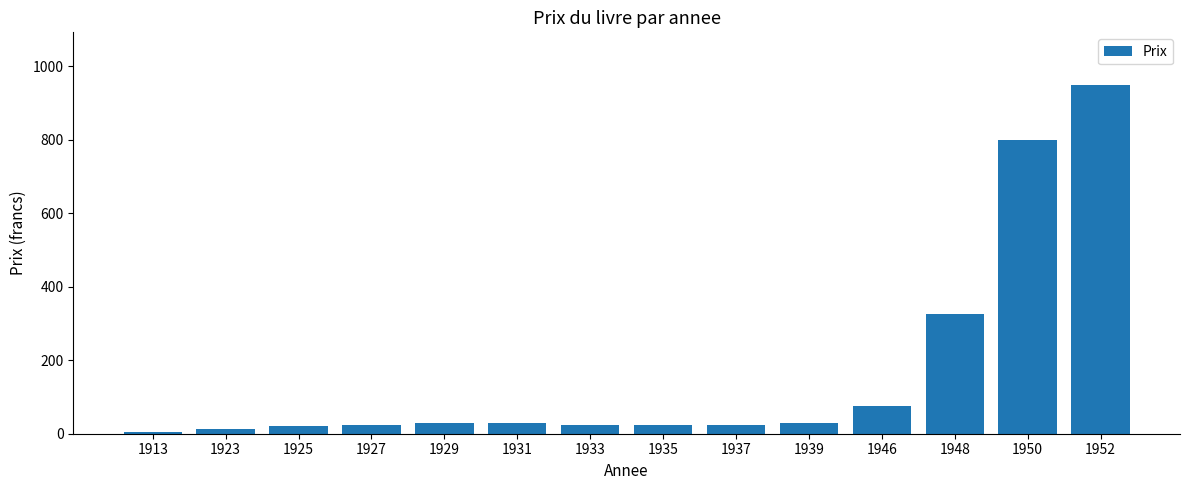

Reading right to left, transcribe all the data shown in this chart.

950	800	325	75	30	25	25	25	30	30	25	20	14	5